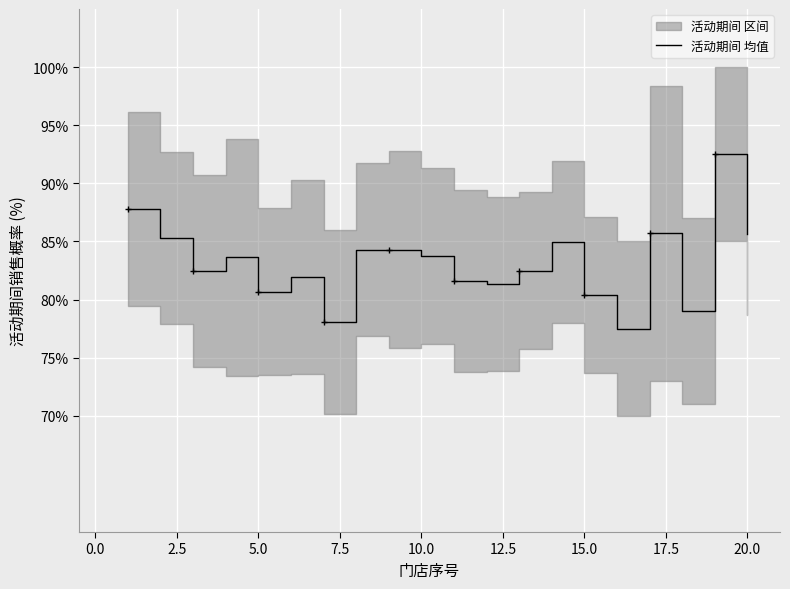

The chart shows a value of 0.8 at 10.0. True or false?

True